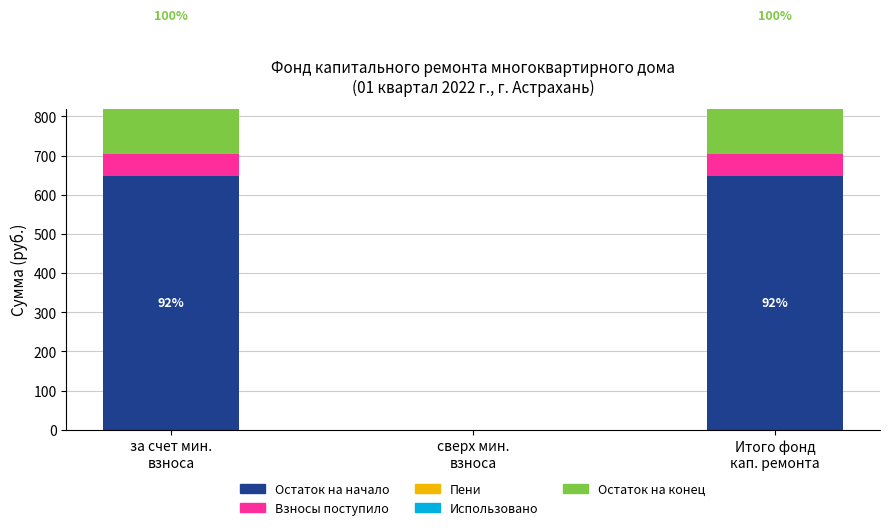

At how many categories does at least one series exceed 551?

2